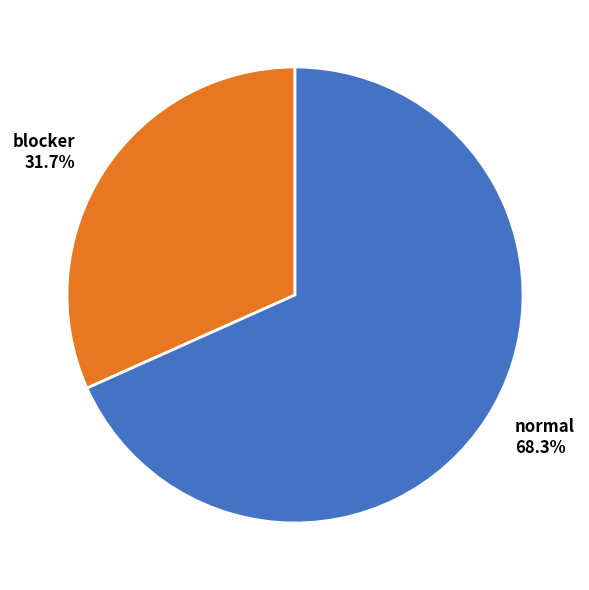

Do normal and blocker together represent more than half of the pie?

Yes